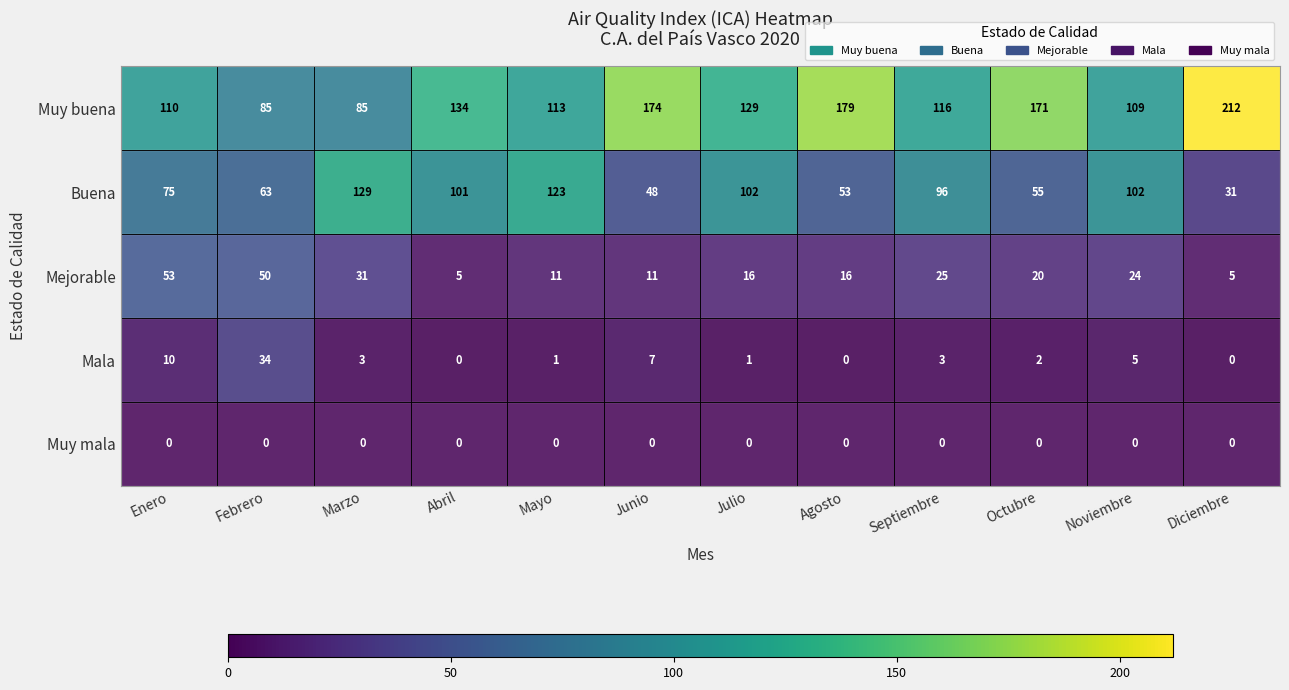

Where is Buena nearest to the value 80?

Enero